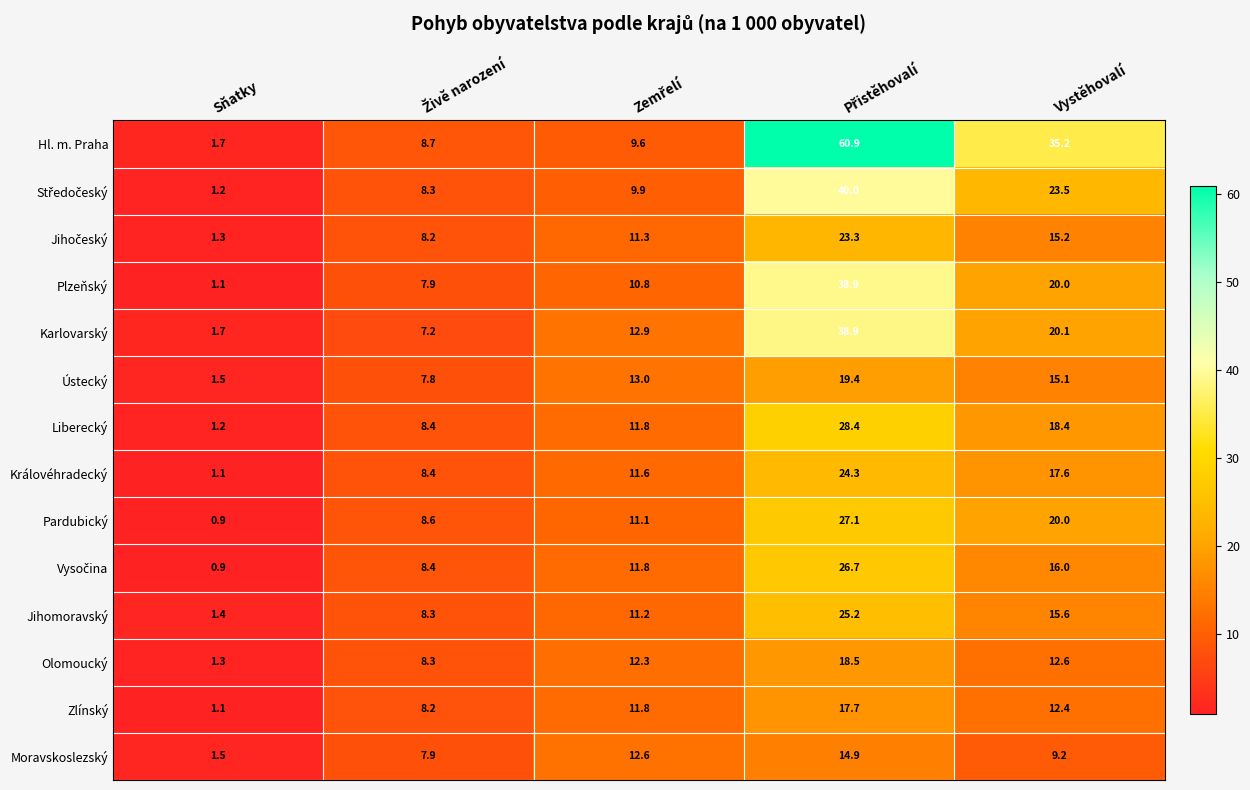

Between Sňatky and Vystěhovalí, which series saw the biggest shift?

Hl. m. Praha